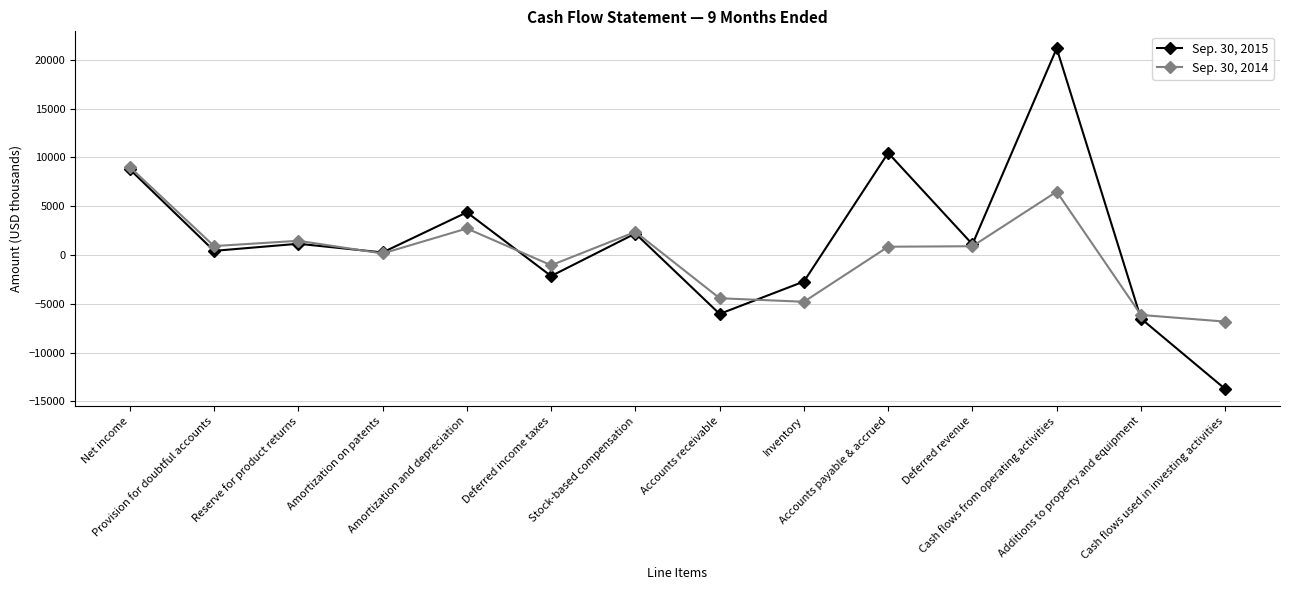

Does the chart display data point markers on the line(s)?

Yes